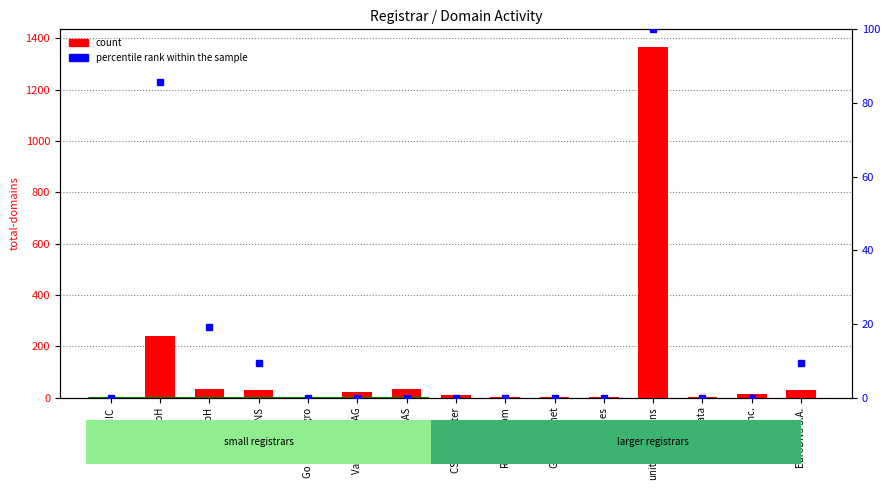

Which category has the highest value in the count series?

united-domains